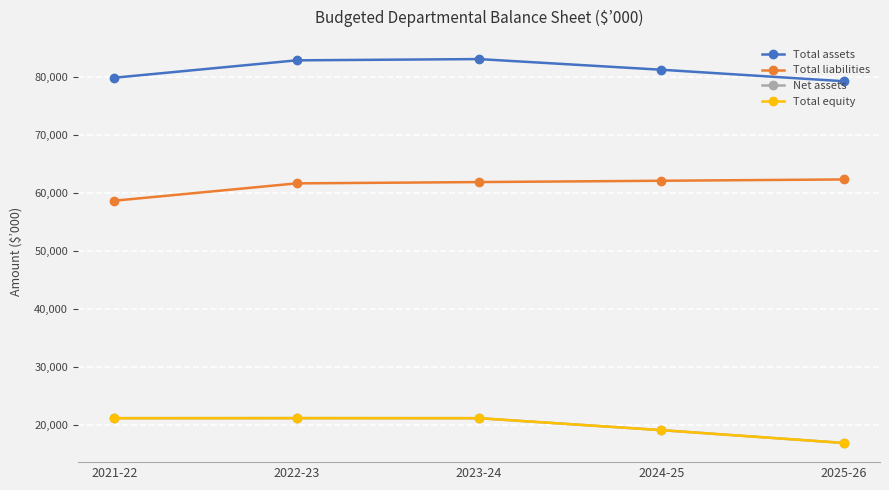

What are all the series names shown in the legend?

Total assets, Total liabilities, Net assets, Total equity